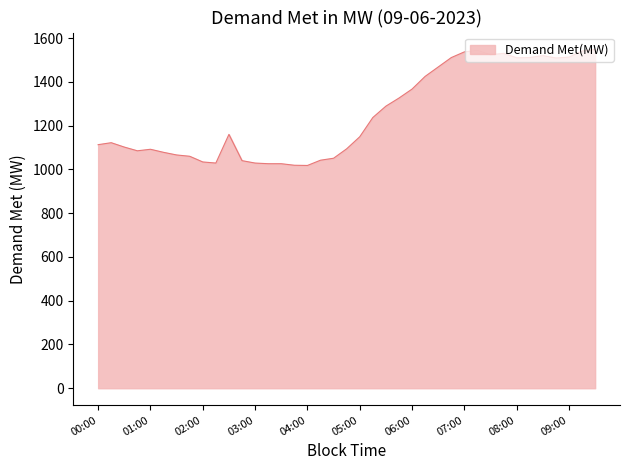

What is the smallest value displayed?

1018